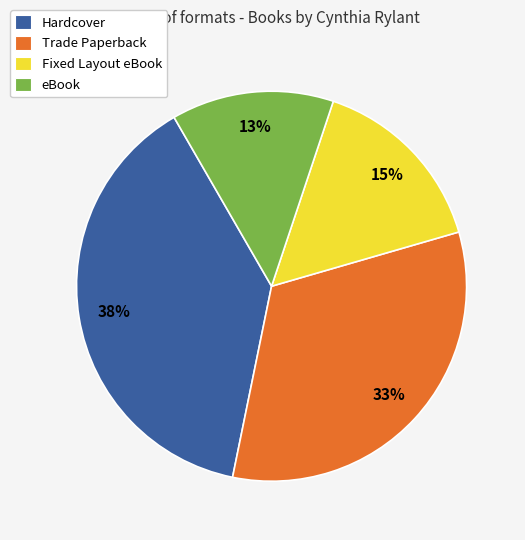

To the nearest percent, what percentage of the pie is eBook?

13%